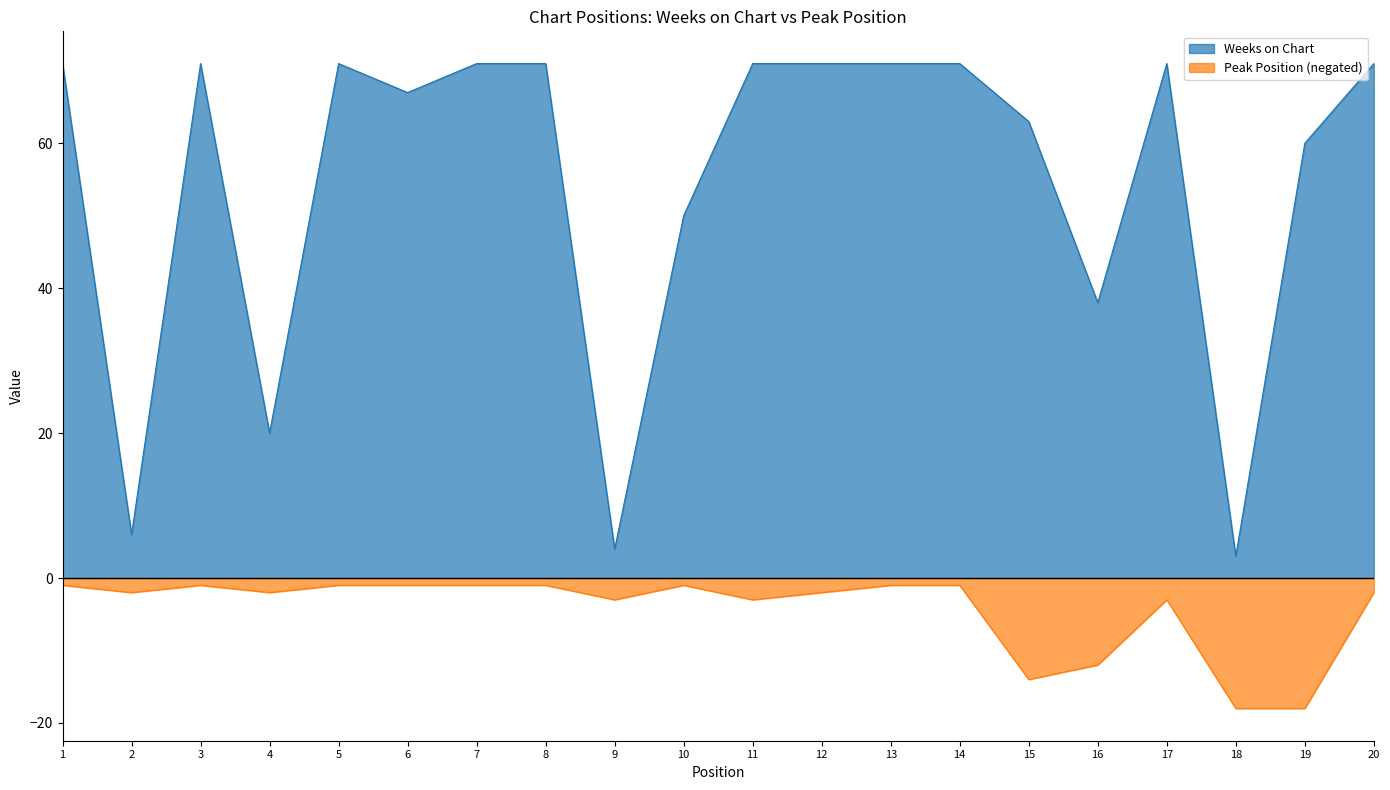

How many lines are shown in the chart?

2